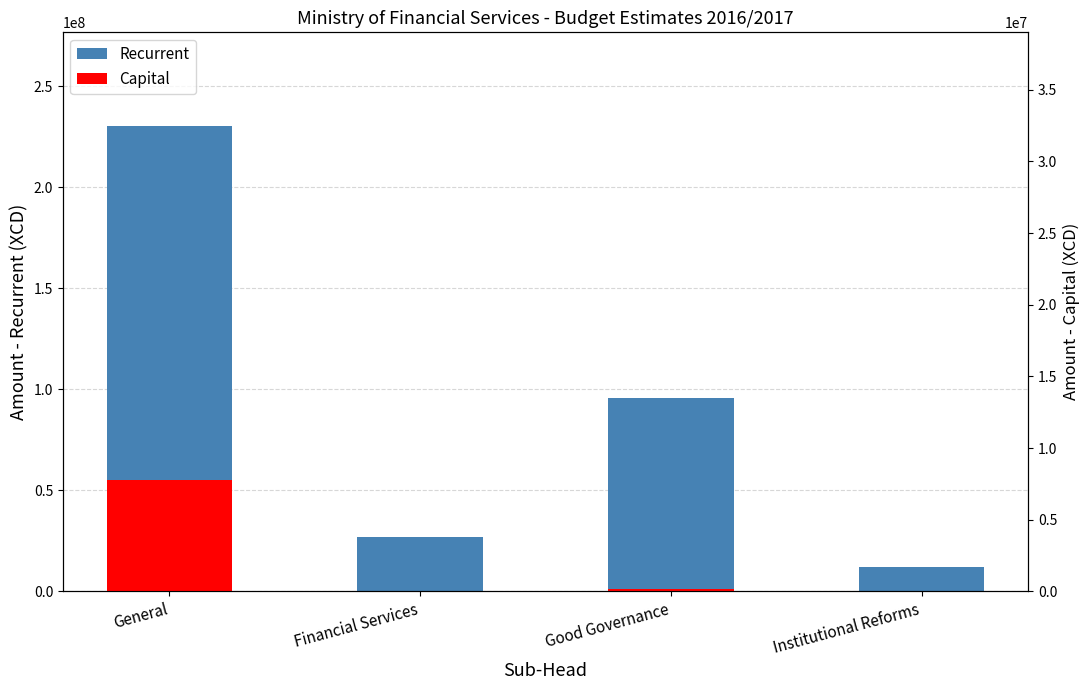

What is the label of the 4th bar from the right?

General